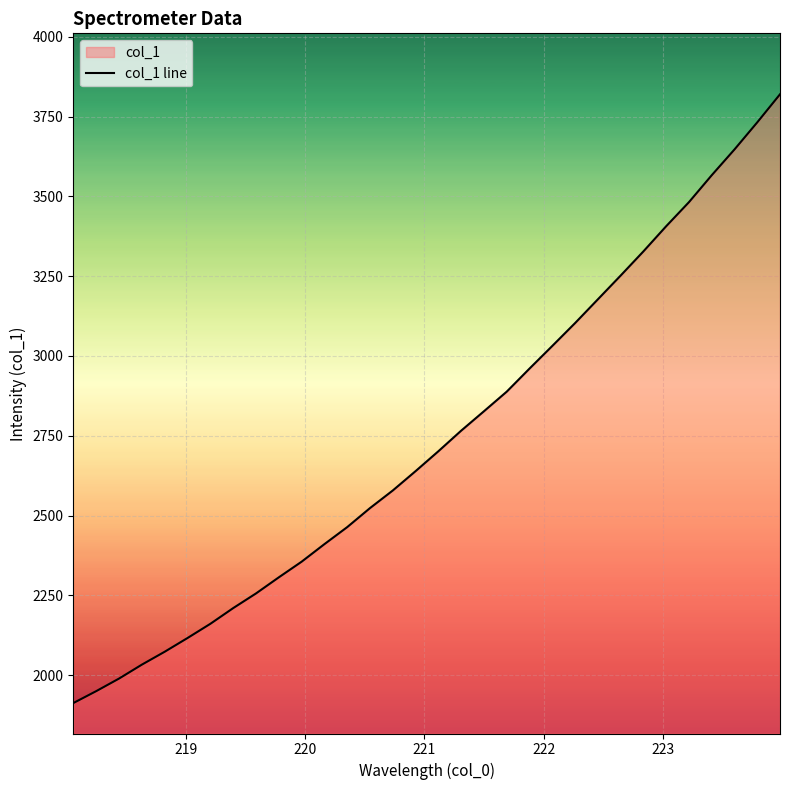

What is the maximum value shown in the chart?

3819.9